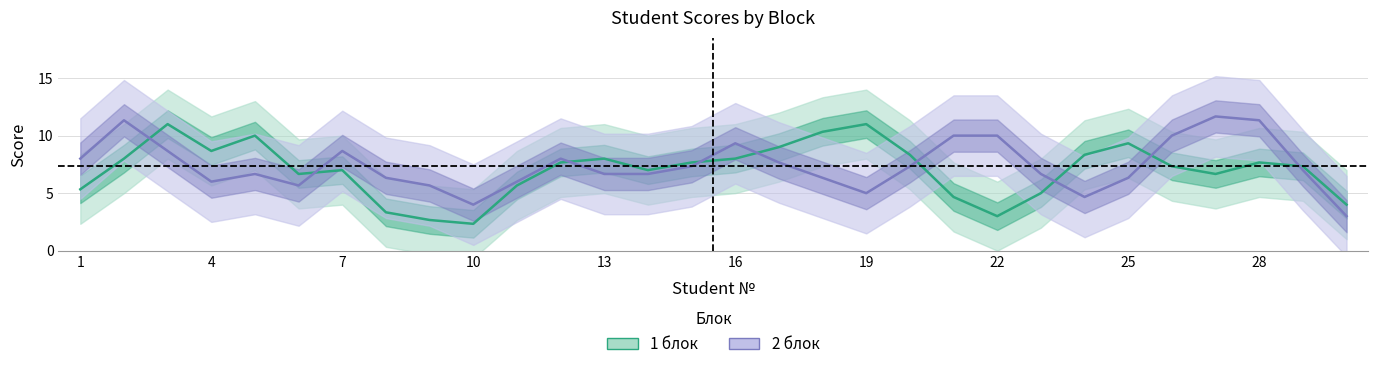

What is the smallest value displayed?

2.3